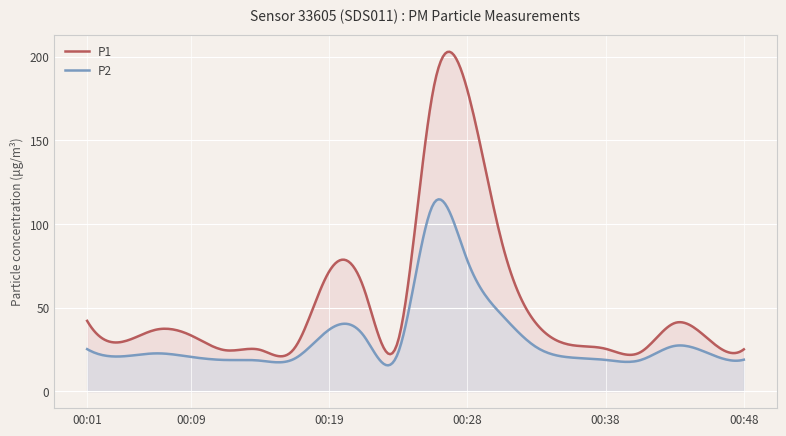

What value does the P2 series have at 00:41?

18.5